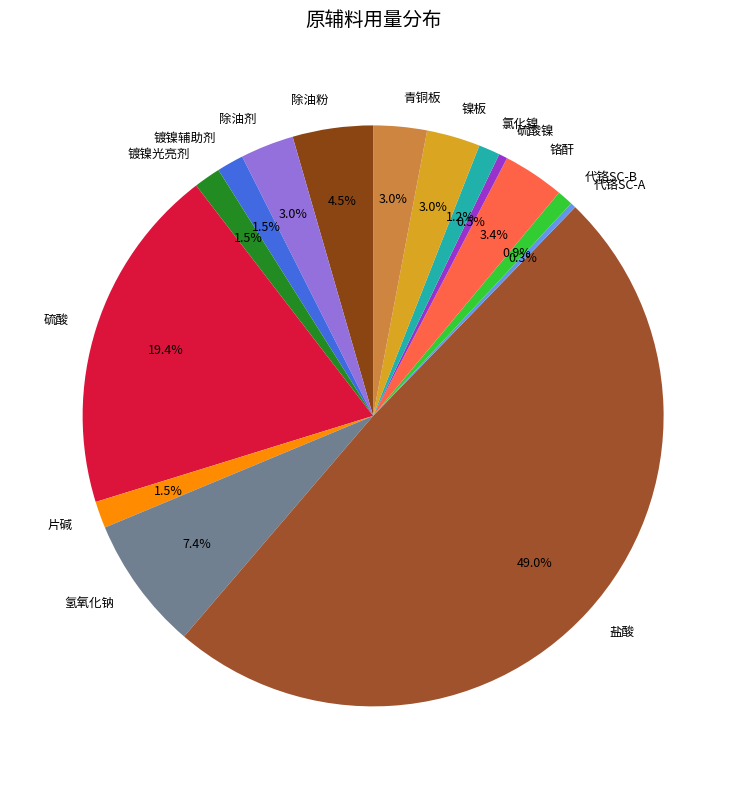

How many slices are in this pie chart?

15